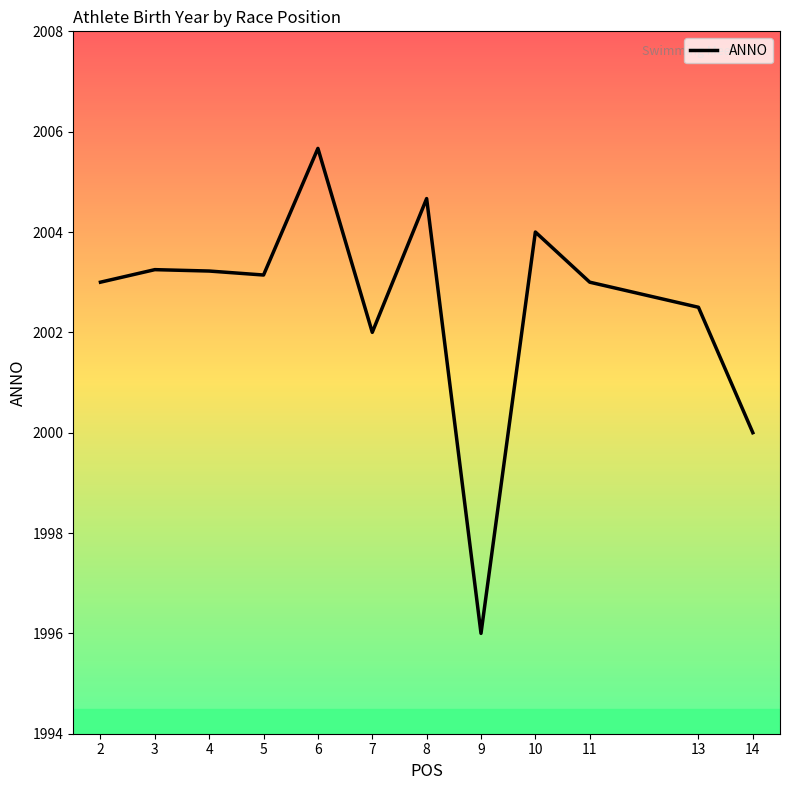

What value does the data have at 7?

2002.0